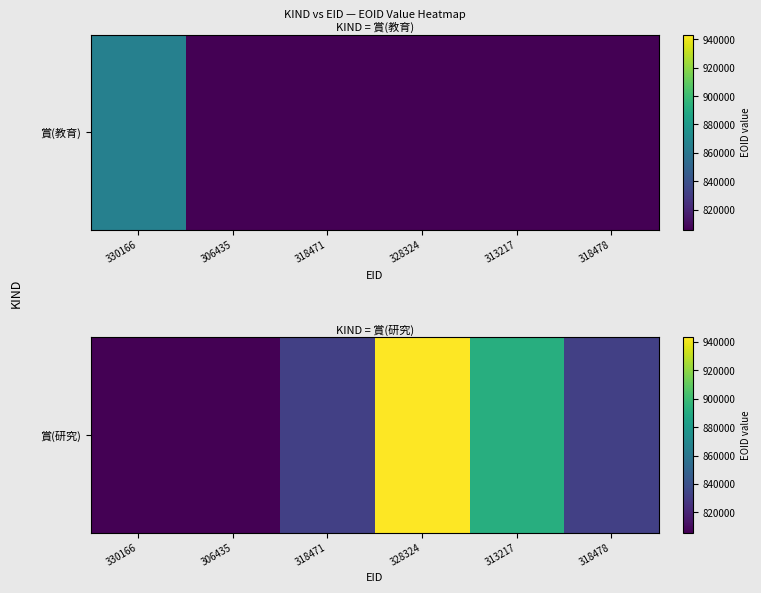

Where does the data first go above 831552?

328324